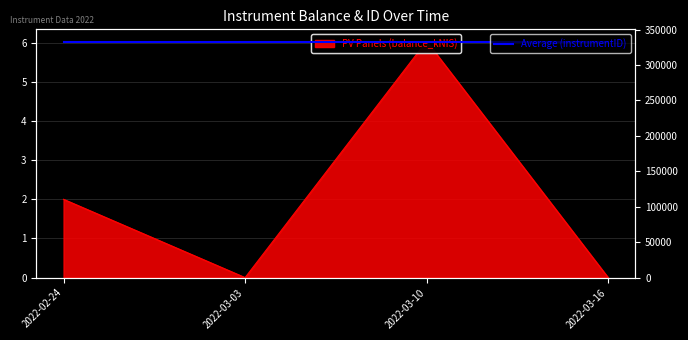

Rank the categories by value from lowest to highest.

2022-03-03, 2022-03-16, 2022-02-24, 2022-03-10